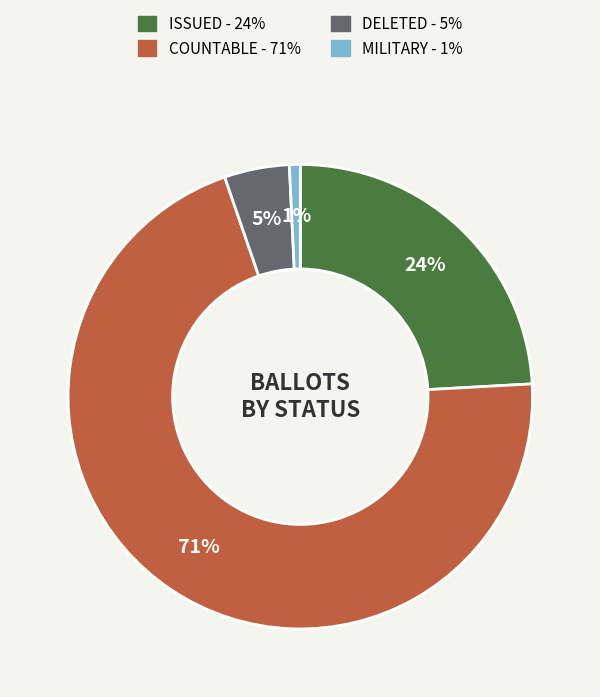

Does any single category account for the majority?

Yes